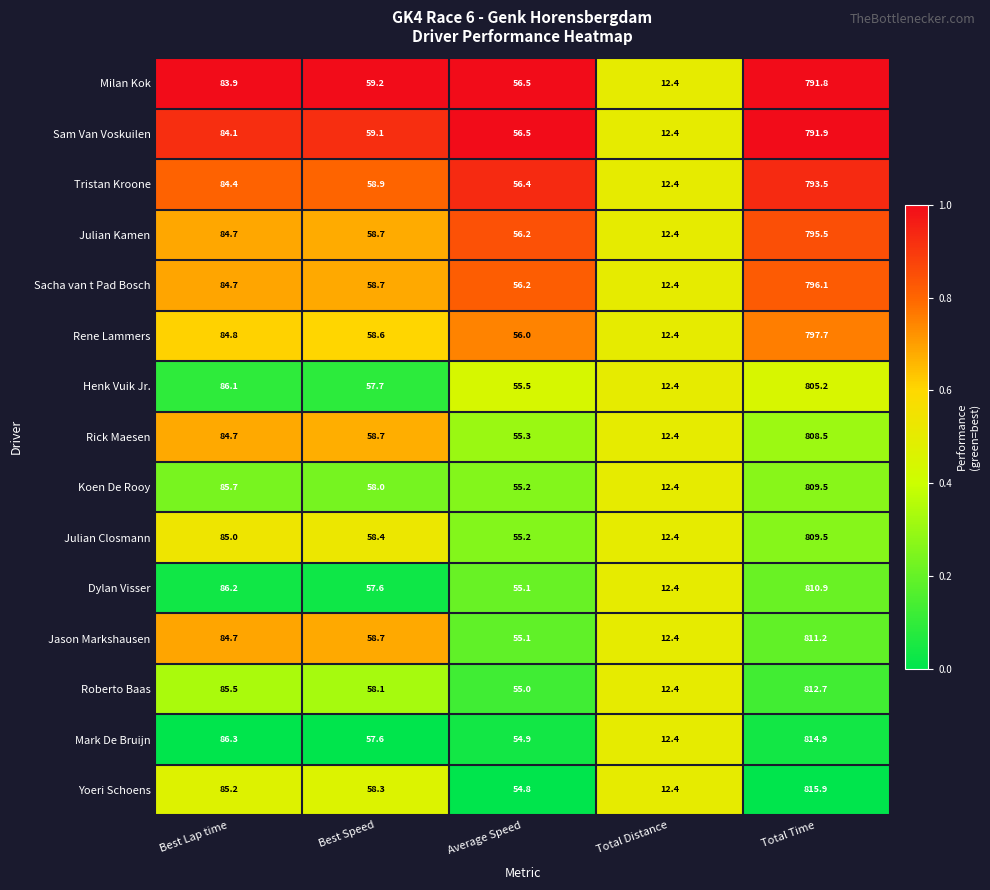

Which series has the largest range (max minus min)?

Yoeri Schoens